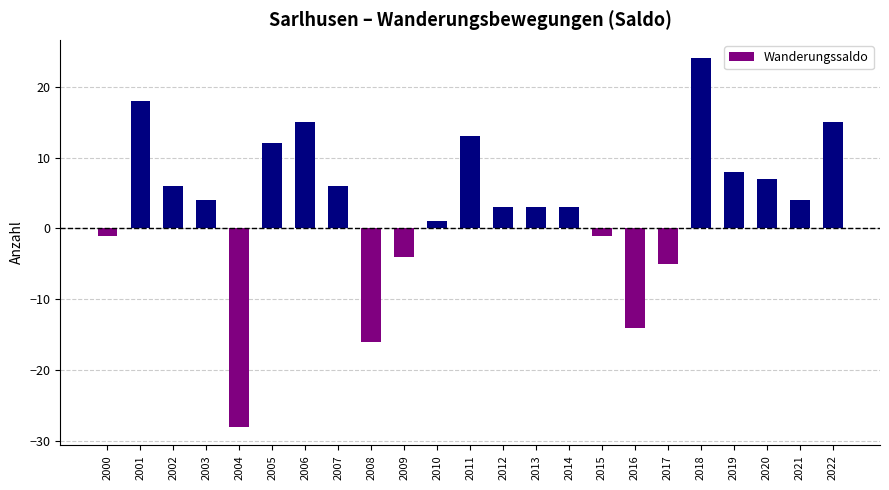

What is the change in value from 2001 to 2022?

-3